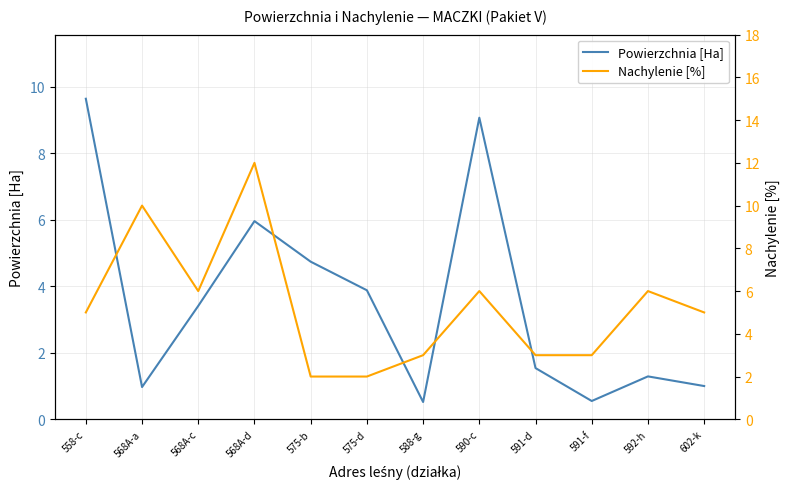

Reading left to right, transcribe all the data shown in this chart.

Powierzchnia [Ha]: 9.6	1.0	3.4	6.0	4.7	3.9	0.5	9.1	1.5	0.6	1.3	1.0
Nachylenie [%]: 5.0	10.0	6.0	12.0	2.0	2.0	3.0	6.0	3.0	3.0	6.0	5.0